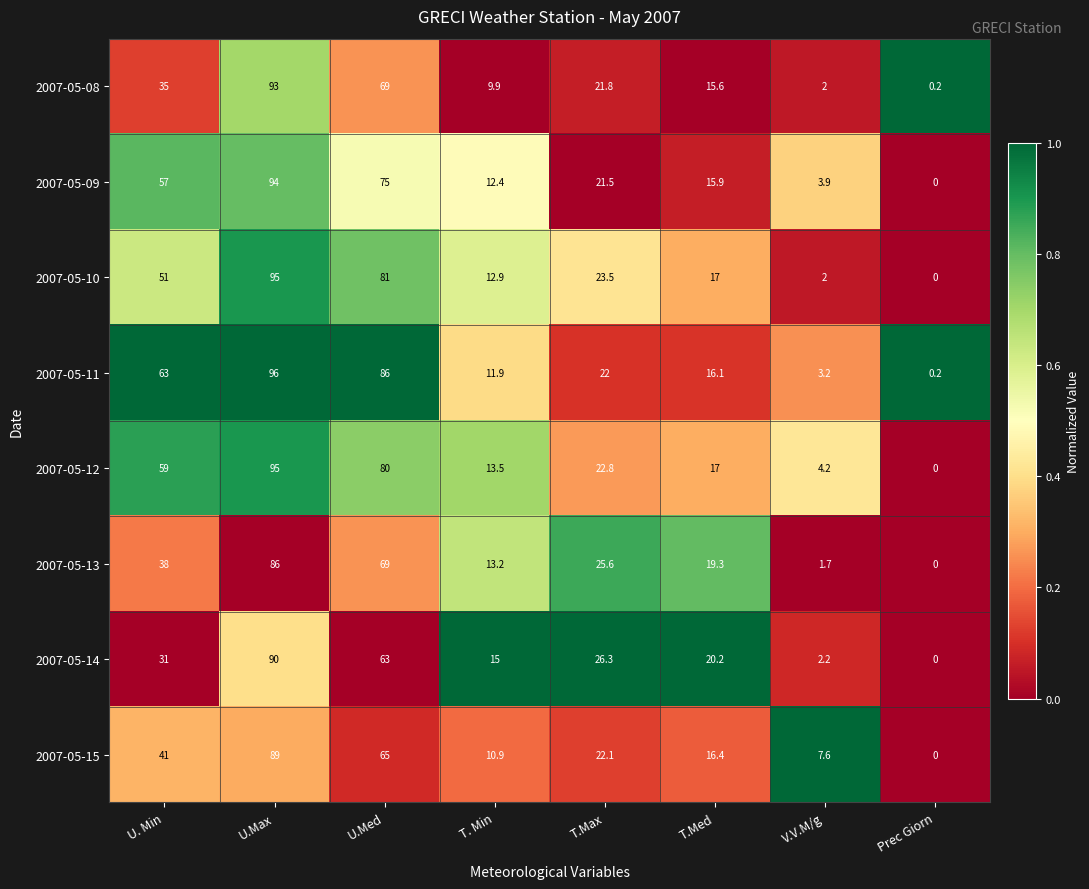

Which category has the lowest value across all series?

Prec Giorn